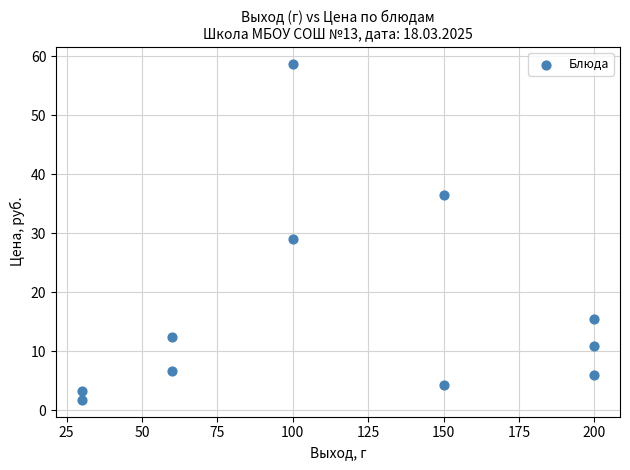

What is the average X value?

116.4